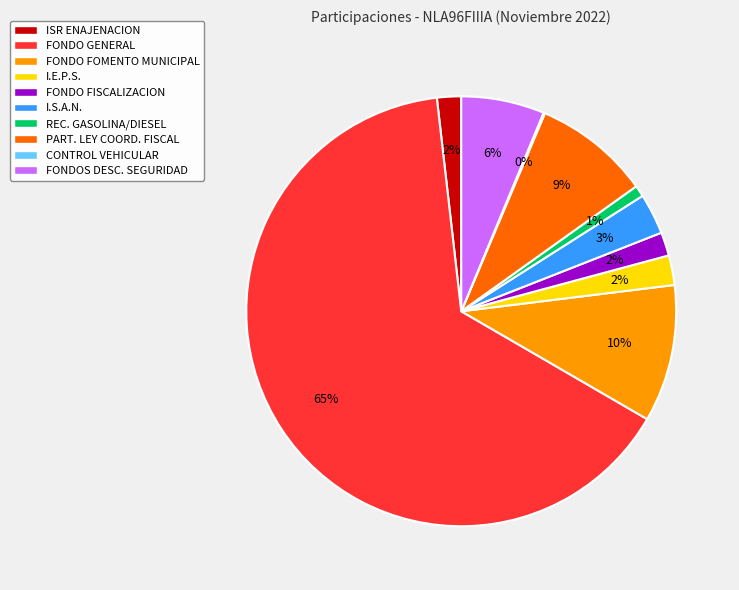

Which slice represents more than half of the pie?

FONDO GENERAL